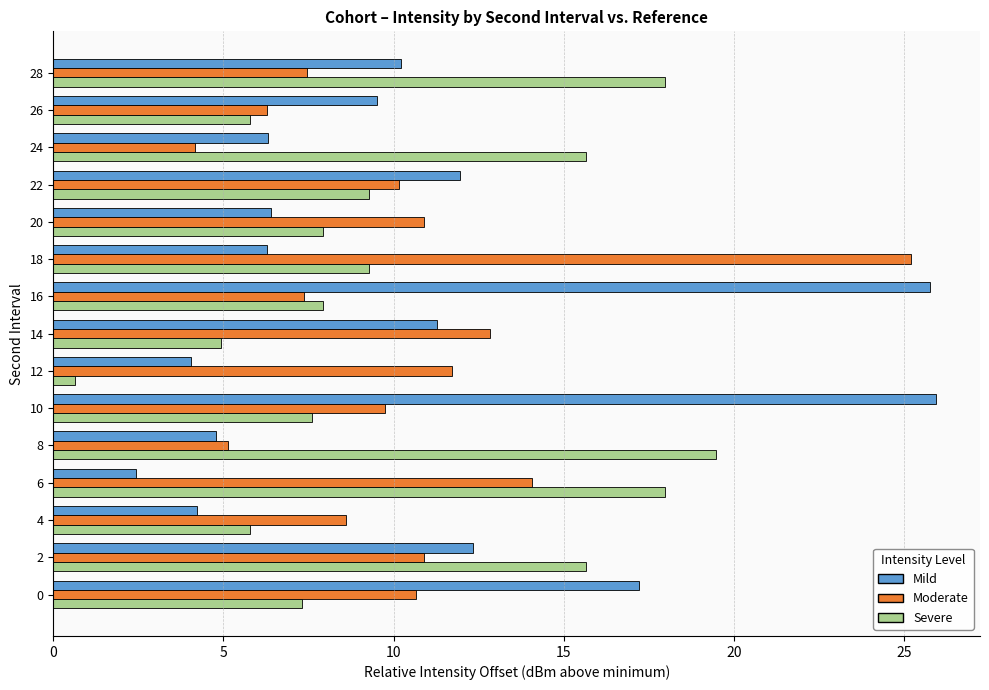

Which label corresponds to the smallest value in the chart?

12